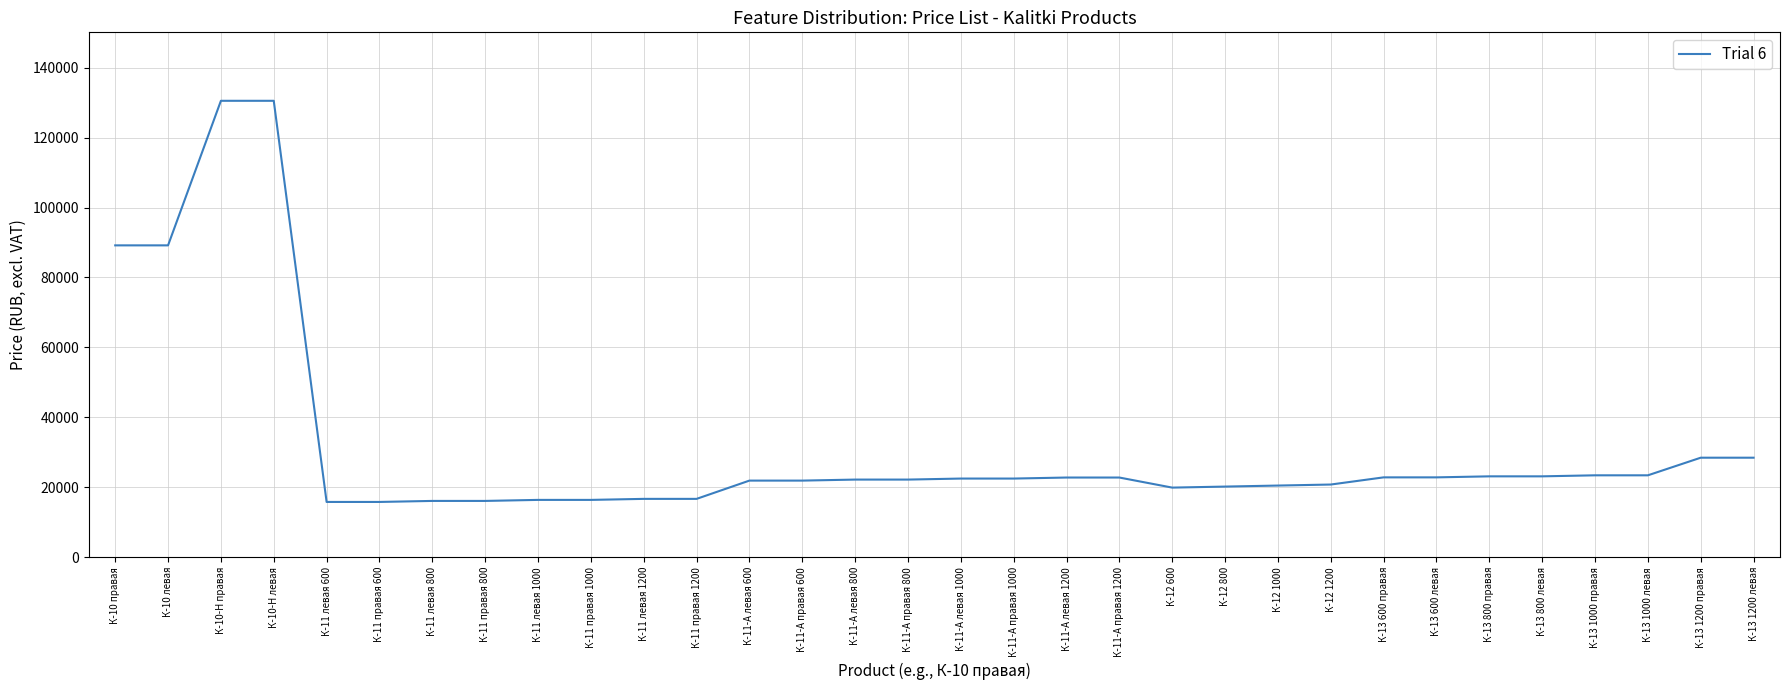

Approximately how many times larger is the value at К-12 1000 compared to К-11-А правая 600?

0.9